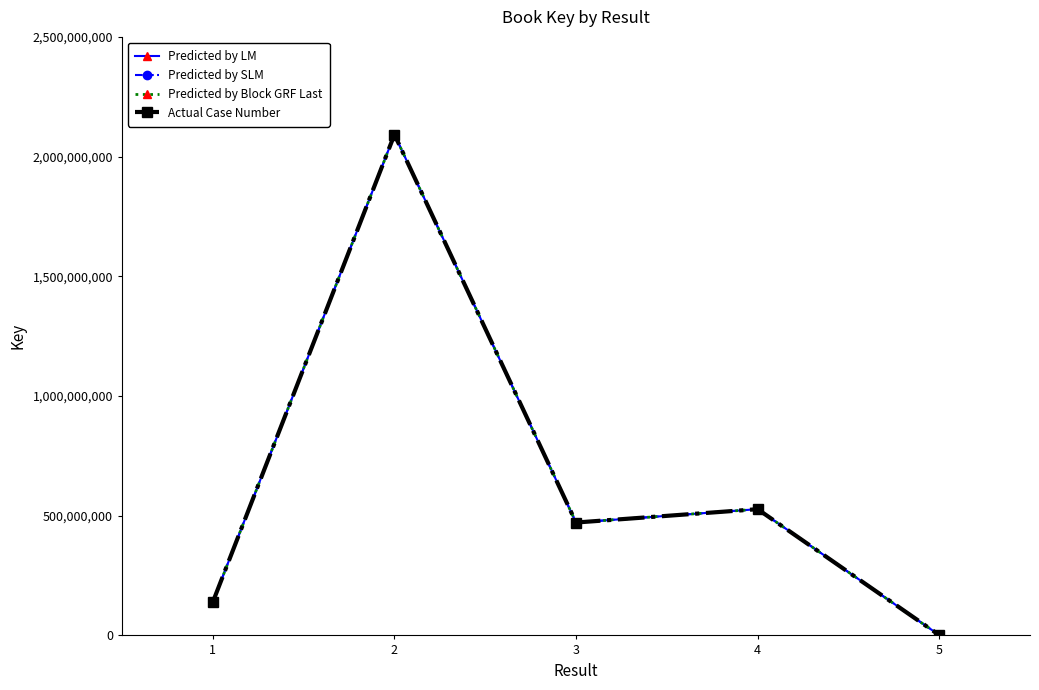

What value does the Predicted by Block GRF Last series have at 3, to the nearest 100?

471540900